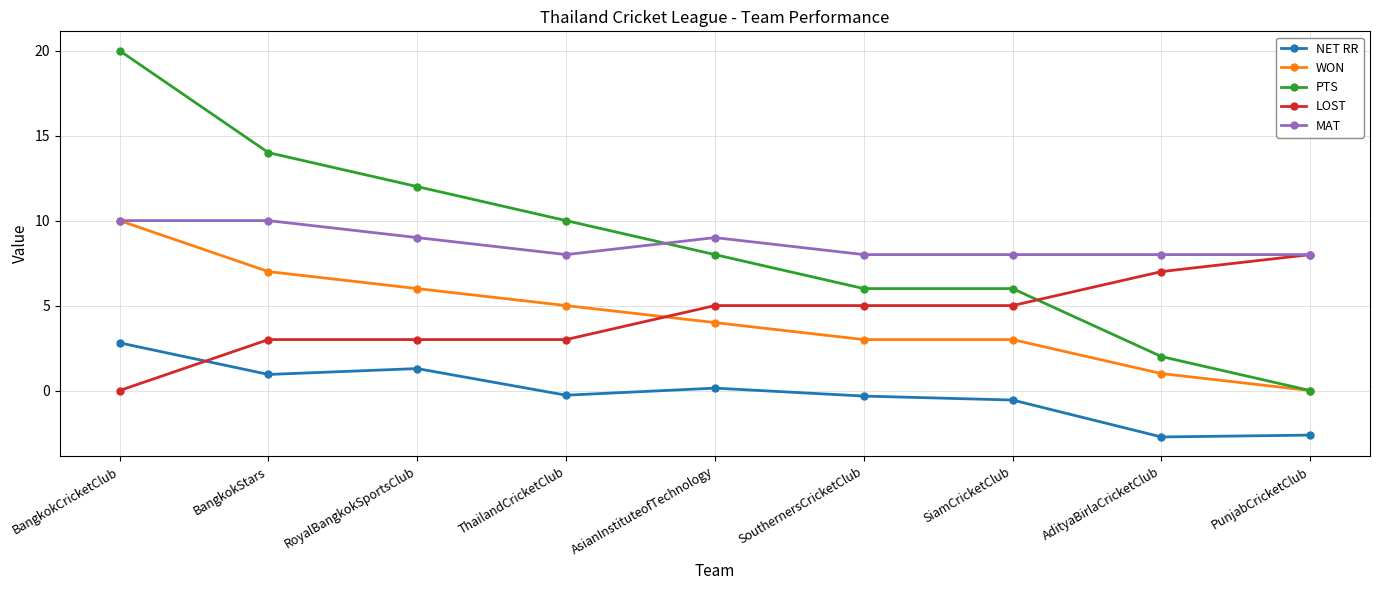

The value of LOST at SouthernersCricketClub is 5.0. True or false?

True